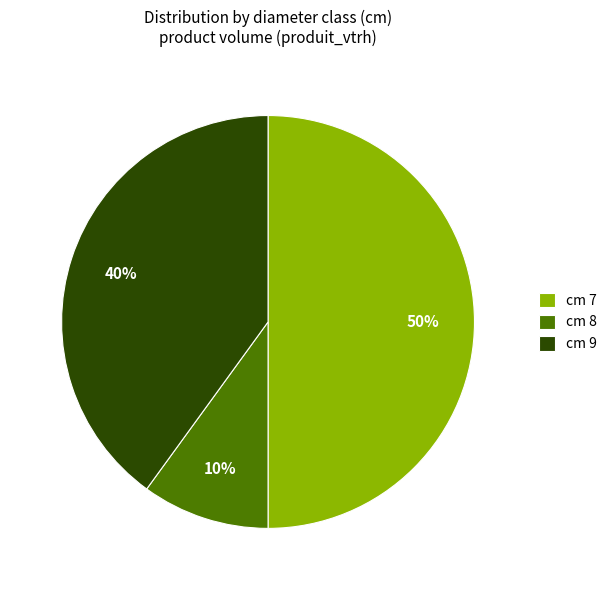

What percentage is the cm 9 slice, to the nearest percent?

40%